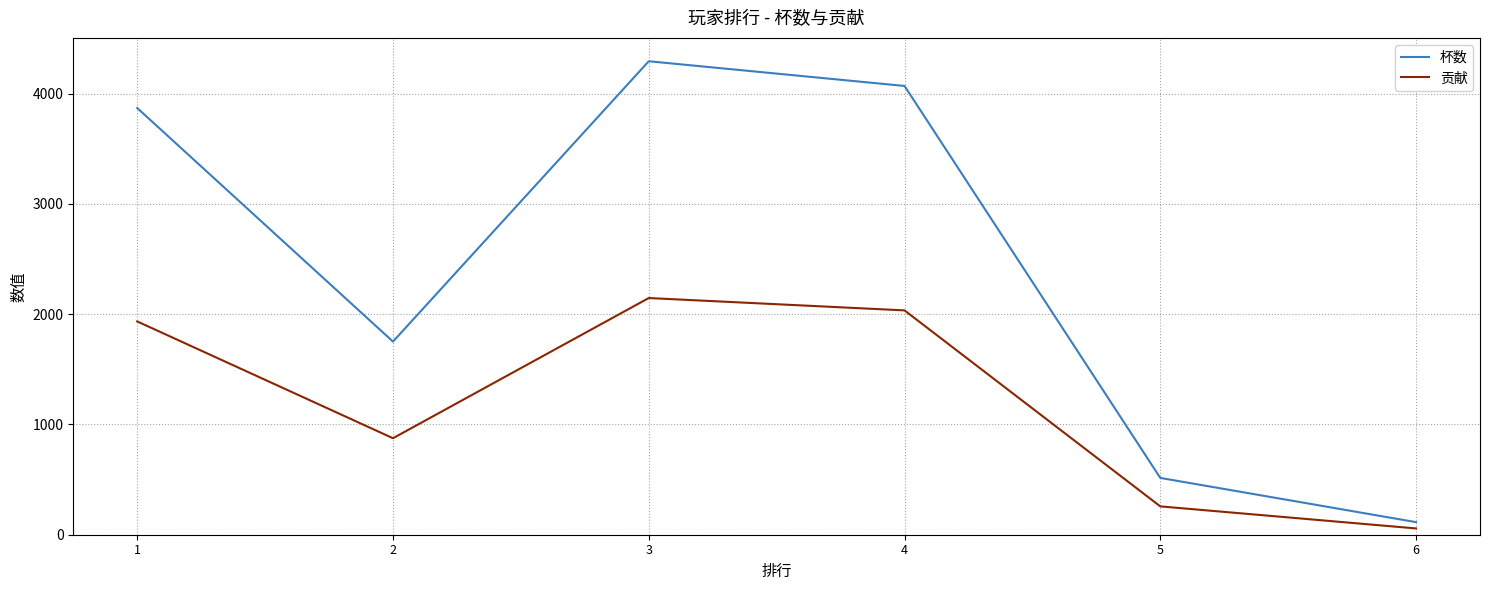

Is the value of 杯数 at 4 greater than the value of 贡献 at 3?

Yes